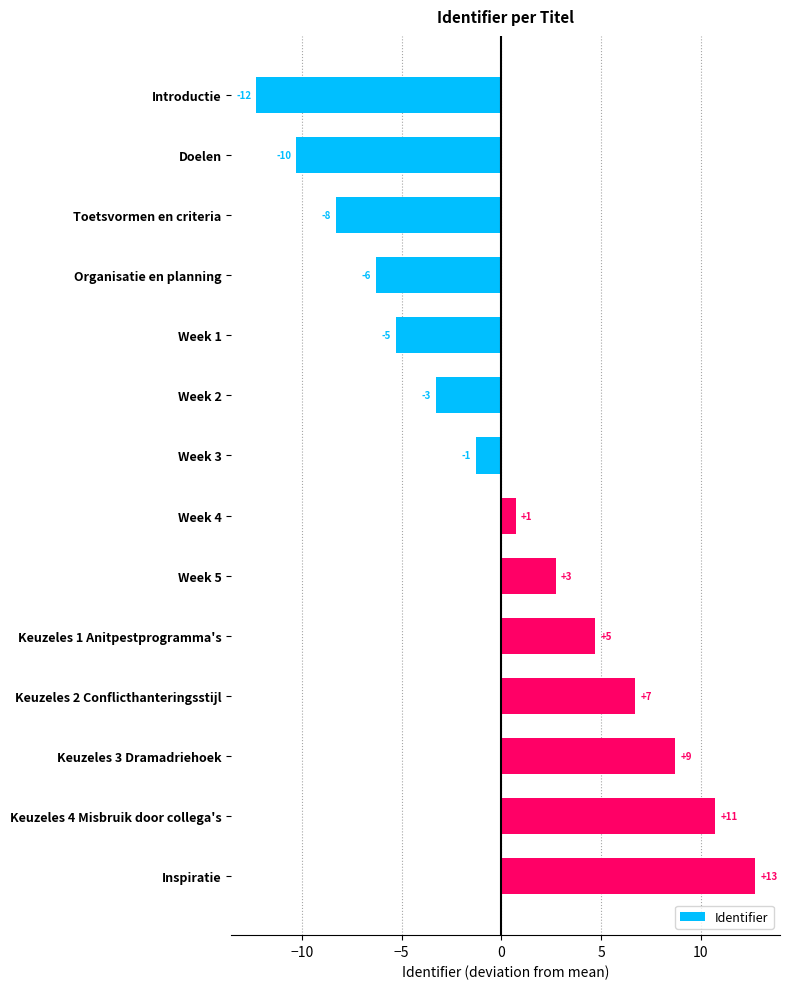

How many bars are there in total?

14